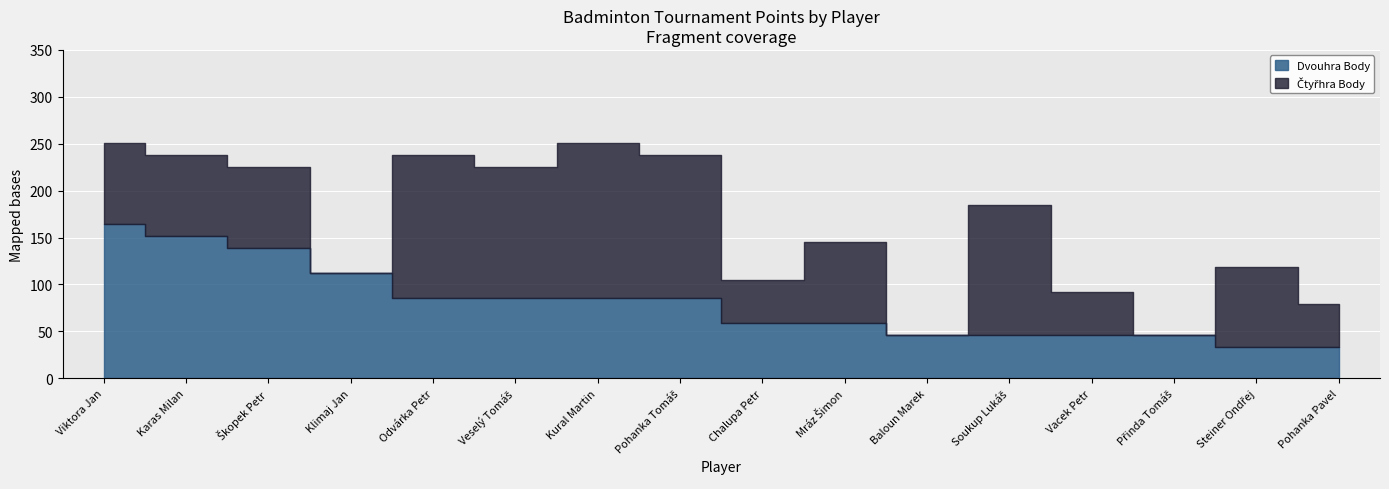

What is the sum of the Dvouhra Body values at Mráz Šimon and Karas Milan?

211